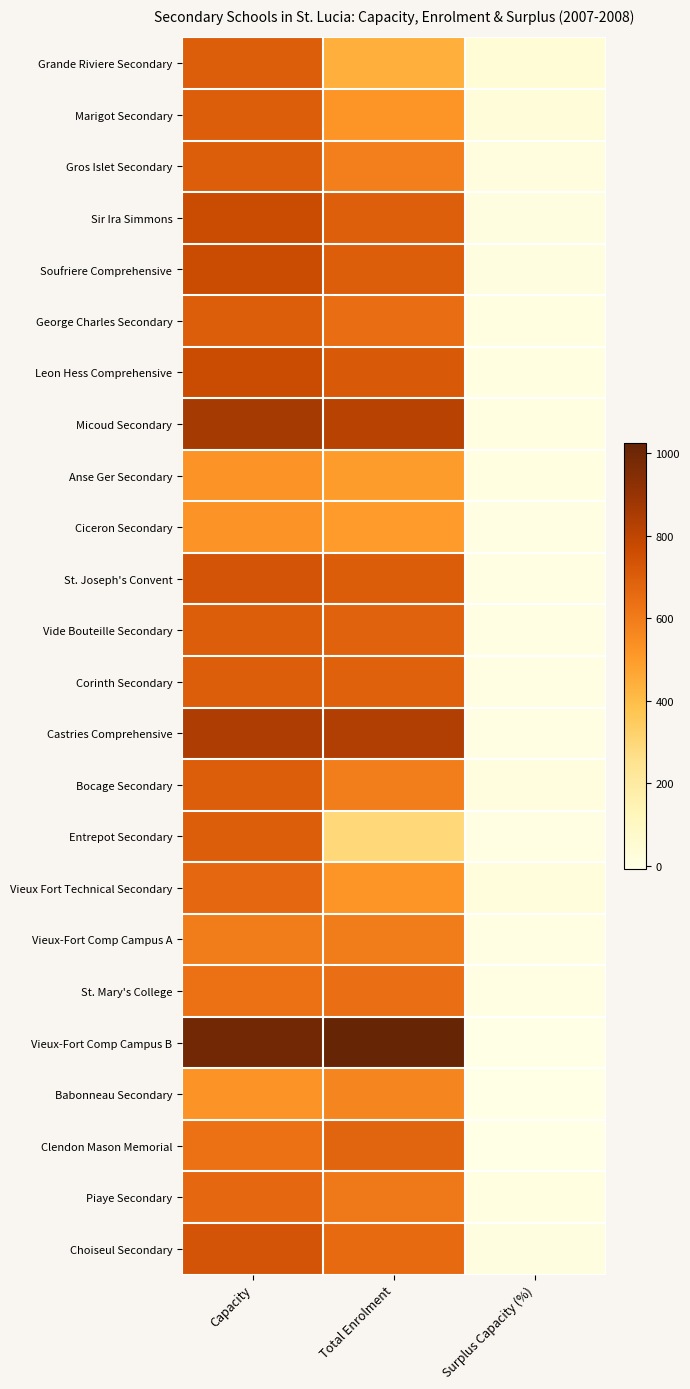

Reading left to right, list all the values displayed in this chart.

Grande Riviere Secondary: Capacity=700	Total Enrolment=442	Surplus Capacity (%)=37
Marigot Secondary: Capacity=700	Total Enrolment=521	Surplus Capacity (%)=28
Gros Islet Secondary: Capacity=700	Total Enrolment=586	Surplus Capacity (%)=16
Sir Ira Simmons: Capacity=770	Total Enrolment=695	Surplus Capacity (%)=10
Soufriere Comprehensive: Capacity=770	Total Enrolment=700	Surplus Capacity (%)=9
George Charles Secondary: Capacity=700	Total Enrolment=646	Surplus Capacity (%)=8
Leon Hess Comprehensive: Capacity=770	Total Enrolment=717	Surplus Capacity (%)=7
Micoud Secondary: Capacity=860	Total Enrolment=816	Surplus Capacity (%)=5
Anse Ger Secondary: Capacity=525	Total Enrolment=500	Surplus Capacity (%)=5
Ciceron Secondary: Capacity=525	Total Enrolment=503	Surplus Capacity (%)=4
St. Joseph's Convent: Capacity=735	Total Enrolment=706	Surplus Capacity (%)=4
Vide Bouteille Secondary: Capacity=700	Total Enrolment=683	Surplus Capacity (%)=2
Corinth Secondary: Capacity=700	Total Enrolment=690	Surplus Capacity (%)=1
Castries Comprehensive: Capacity=840	Total Enrolment=832	Surplus Capacity (%)=1
Bocage Secondary: Capacity=700	Total Enrolment=591	Surplus Capacity (%)=16
Entrepot Secondary: Capacity=700	Total Enrolment=297	Surplus Capacity (%)=0
Vieux Fort Technical Secondary: Capacity=665	Total Enrolment=523	Surplus Capacity (%)=21
Vieux-Fort Comp Campus A: Capacity=595	Total Enrolment=598	Surplus Capacity (%)=-1
St. Mary's College: Capacity=630	Total Enrolment=643	Surplus Capacity (%)=-2
Vieux-Fort Comp Campus B: Capacity=990	Total Enrolment=1025	Surplus Capacity (%)=-4
Babonneau Secondary: Capacity=525	Total Enrolment=567	Surplus Capacity (%)=-8
Clendon Mason Memorial: Capacity=630	Total Enrolment=681	Surplus Capacity (%)=-8
Piaye Secondary: Capacity=665	Total Enrolment=613	Surplus Capacity (%)=8
Choiseul Secondary: Capacity=735	Total Enrolment=655	Surplus Capacity (%)=11